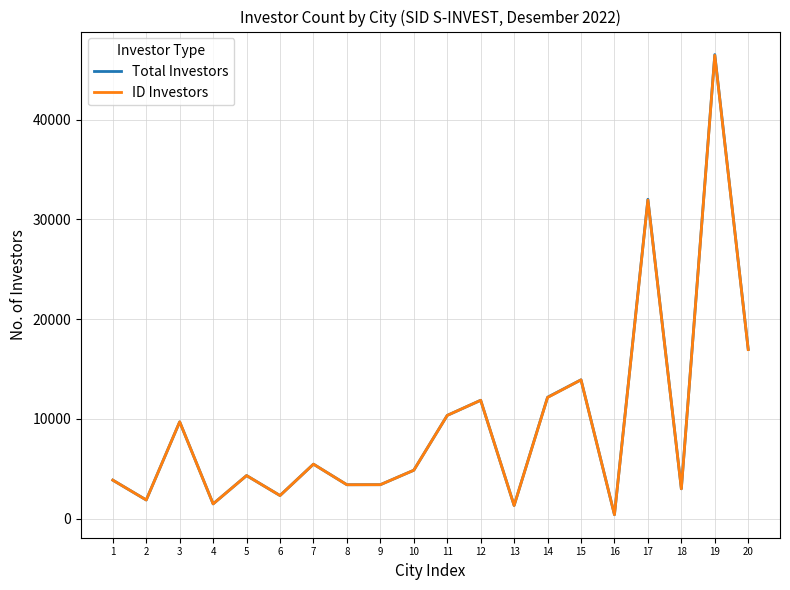

Which label corresponds to the smallest value in the chart?

16